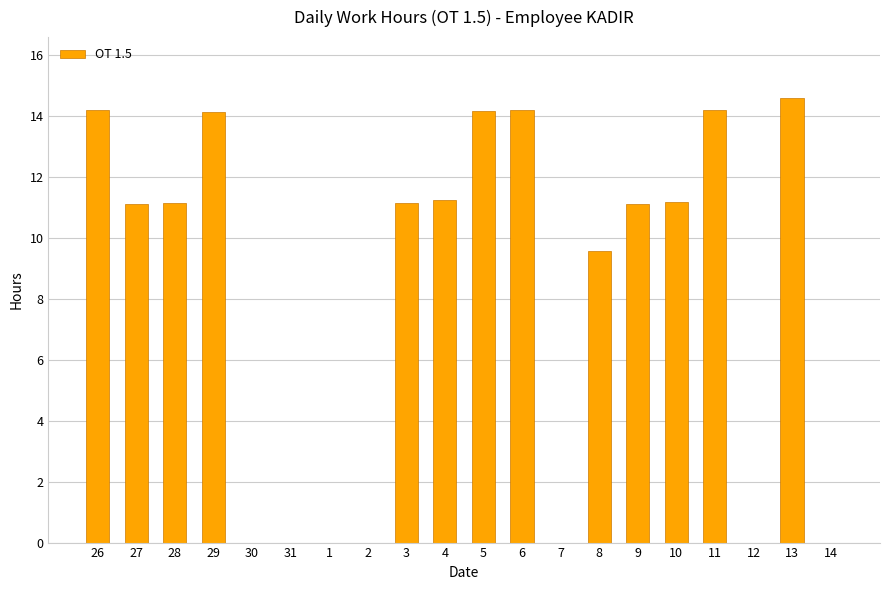

The chart shows a value of 0.0 at 30. True or false?

True